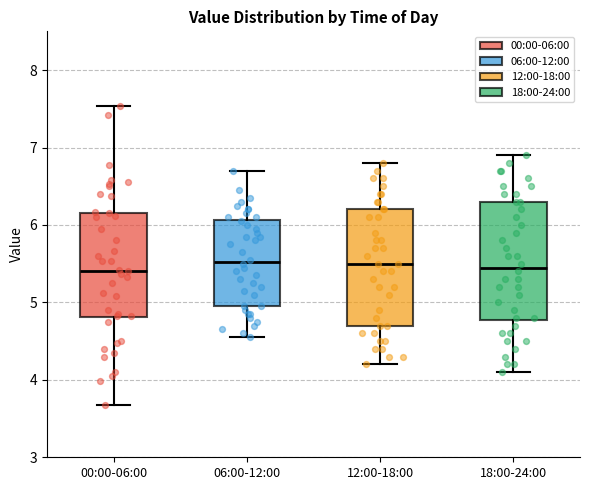

Reading left to right, transcribe this box plot: for each box, give where its median line is, the range the box spans, and where its two whiskers end, as read against the y-axis. The values are not printed on the chart, so give them approximately, as read against the axis.

00:00-06:00: median 5.4, box 4.8 to 6.2, whiskers 3.7 to 7.5
06:00-12:00: median 5.5, box 5.0 to 6.1, whiskers 4.6 to 6.7
12:00-18:00: median 5.5, box 4.7 to 6.2, whiskers 4.2 to 6.8
18:00-24:00: median 5.5, box 4.8 to 6.3, whiskers 4.1 to 6.9